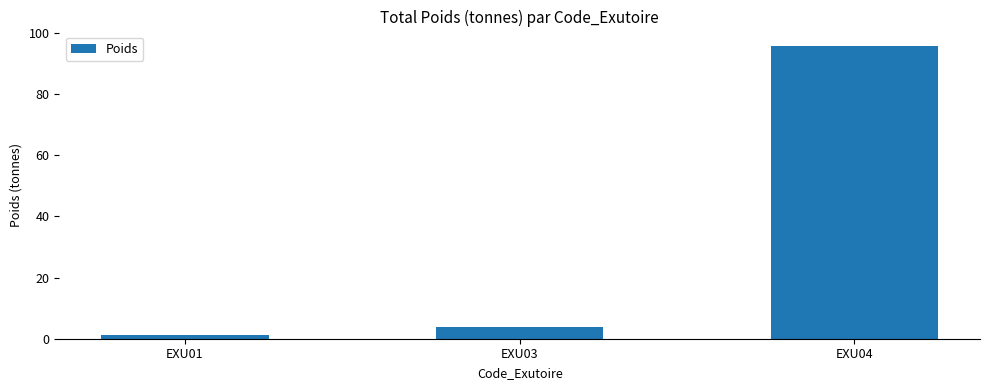

What is the value of the 3rd bar from the left?

95.6